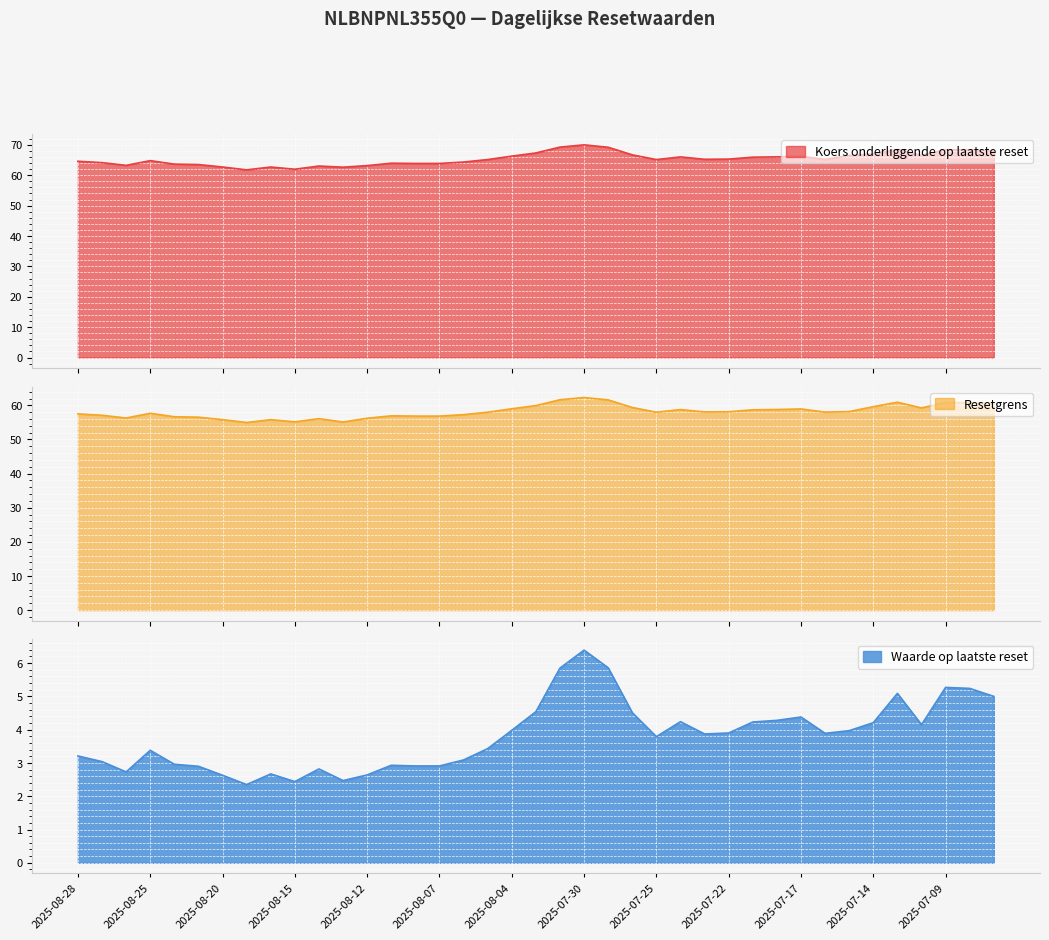

True or false: Waarde op laatste reset has a value of 2.1 at 2025-07-14.

False